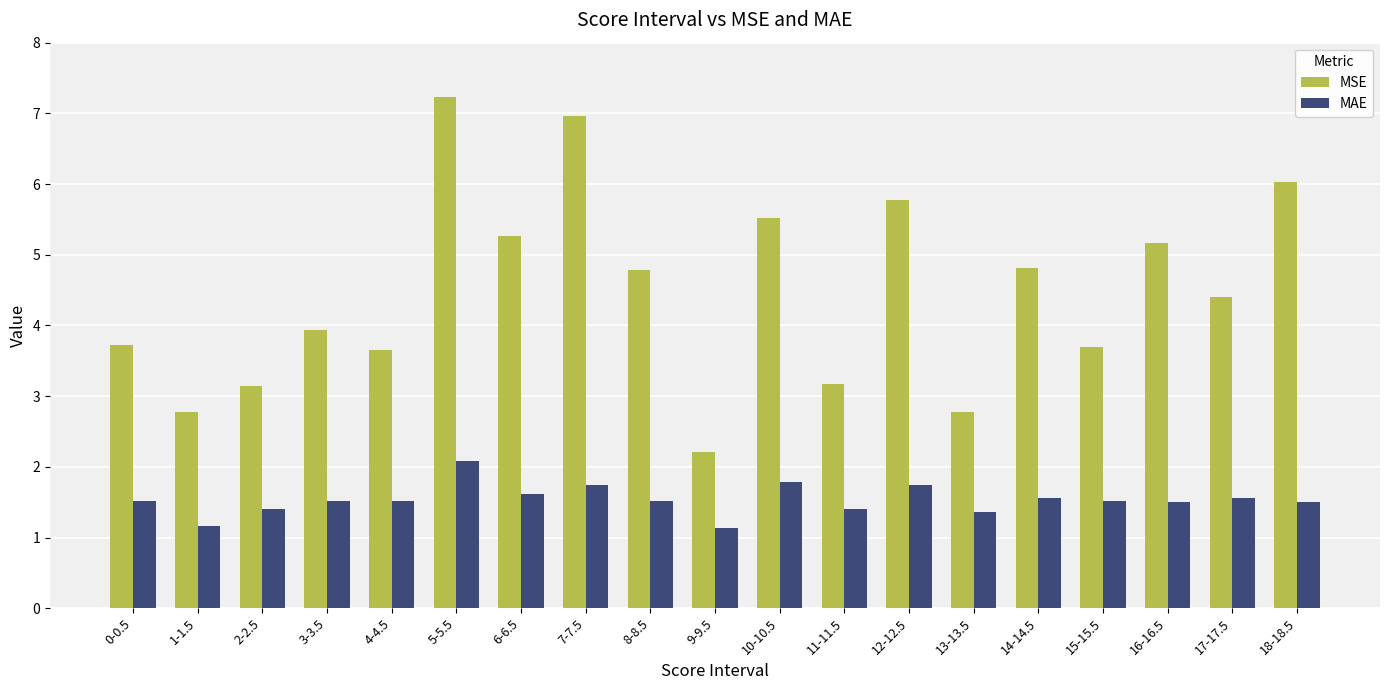

How many data points in MSE are above 4?

10